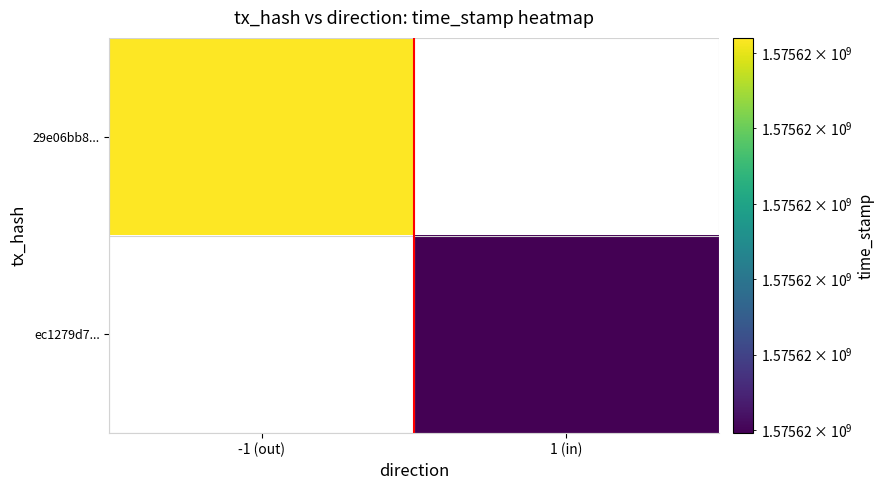

True or false: 29e06bb8625a6647a3672a31a61d6f0370bbc51 has a value of 1575622220.0 at time_stamp.

True